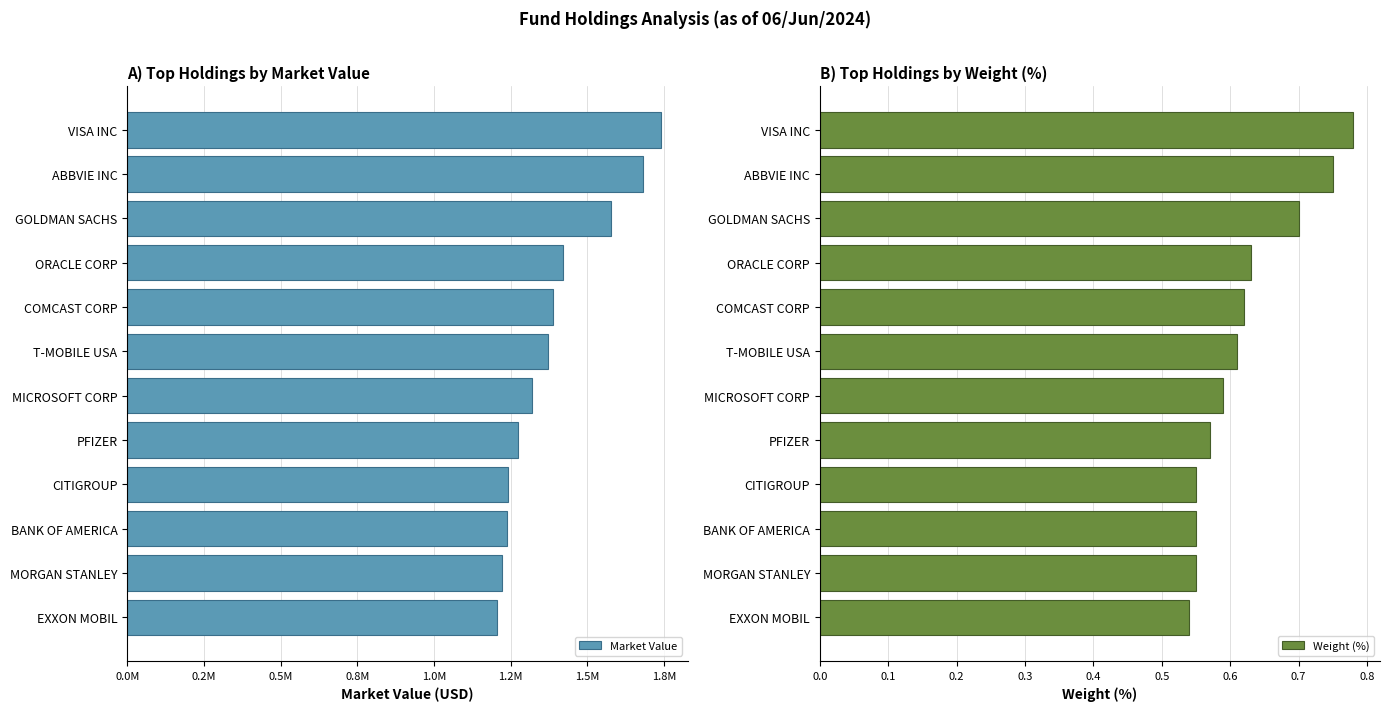

The value of Weight (%) at CITIGROUP is 0.4. True or false?

False